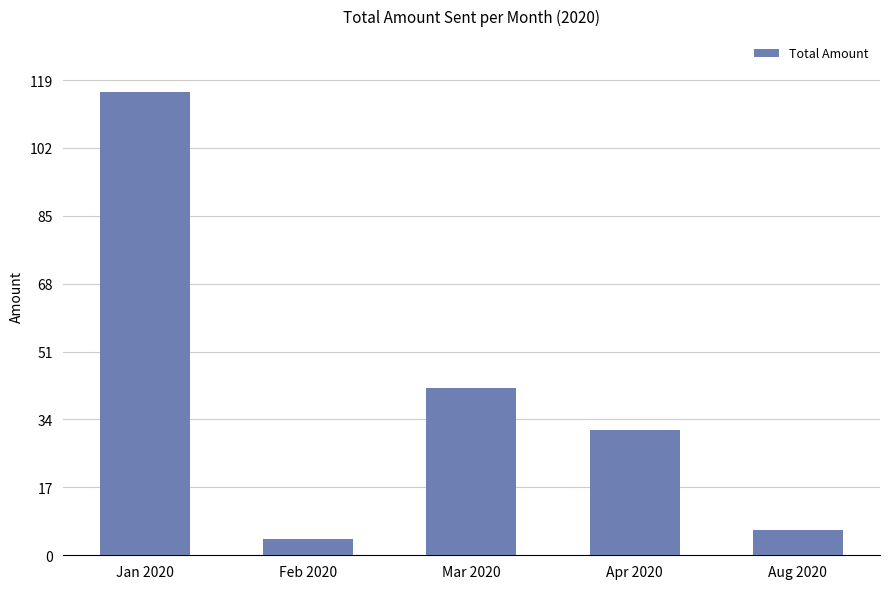

How many values exceed 31?

3